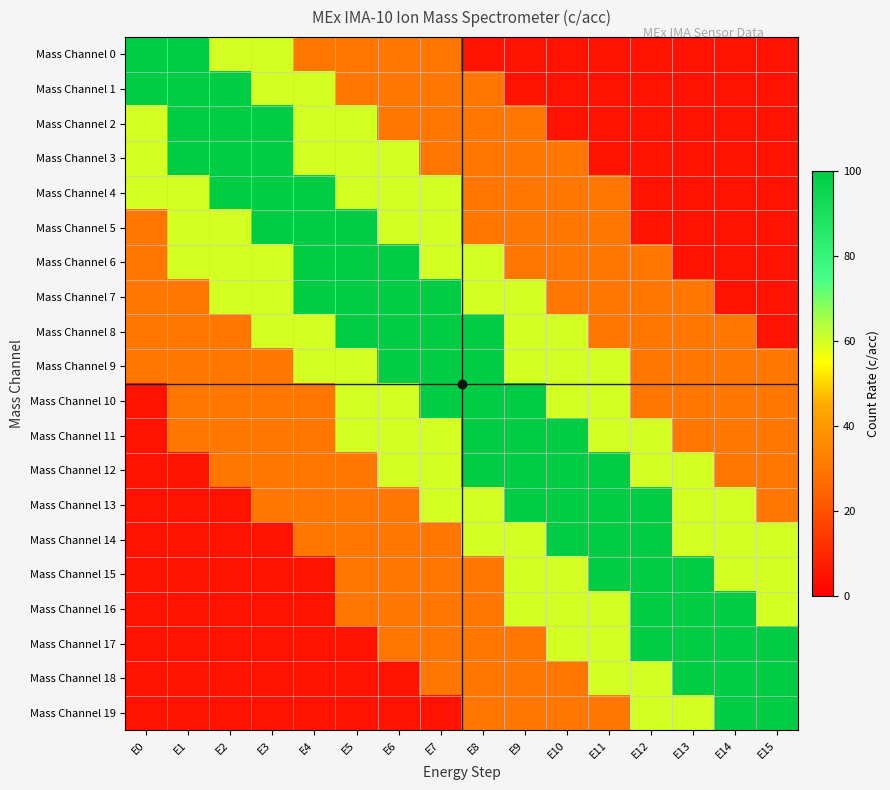

Which series has the widest spread of values?

Mass Channel 0